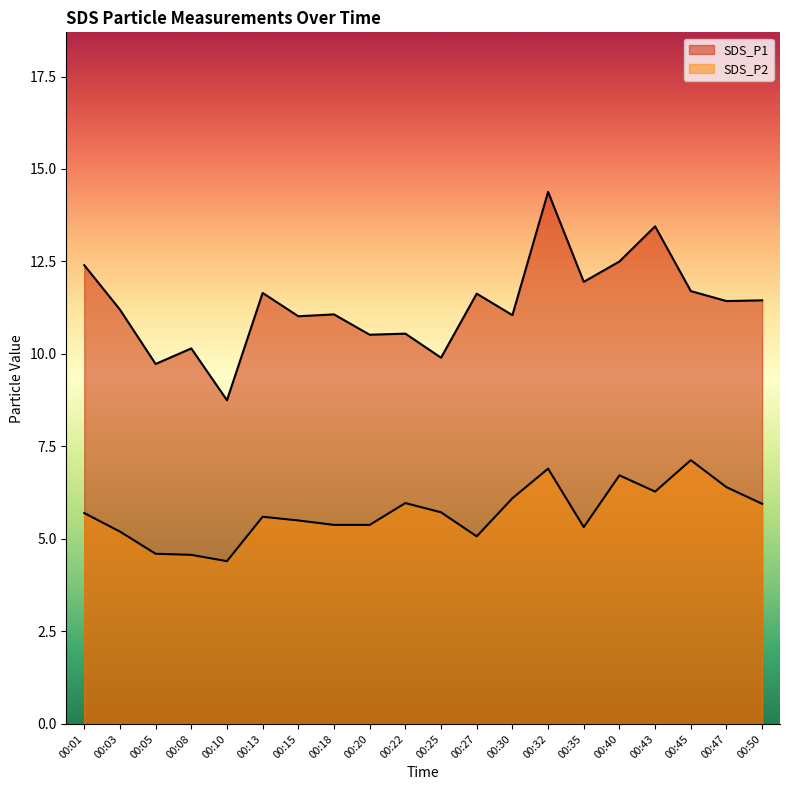

In SDS_P2, how many points are higher than both neighbors (excluding endpoints)?

5